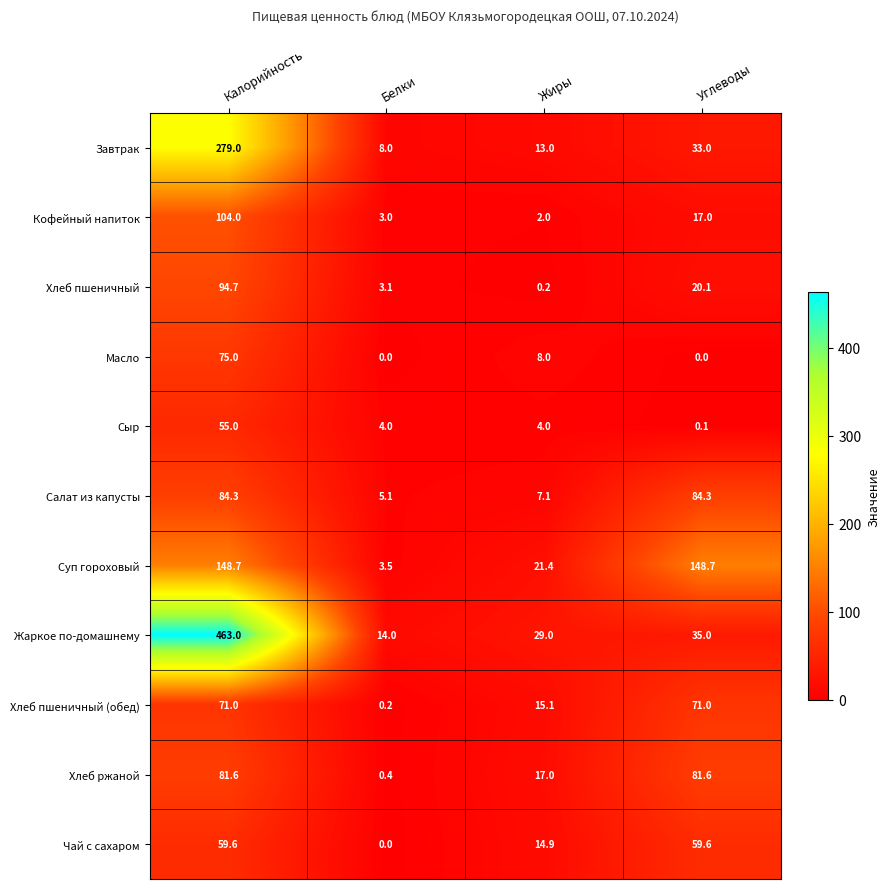

Rank the series at Жиры from lowest to highest value.

Хлеб пшеничный, Кофейный напиток, Сыр, Салат из капусты, Масло, Завтрак, Чай с сахаром, Хлеб пшеничный (обед), Хлеб ржаной, Суп гороховый, Жаркое по-домашнему